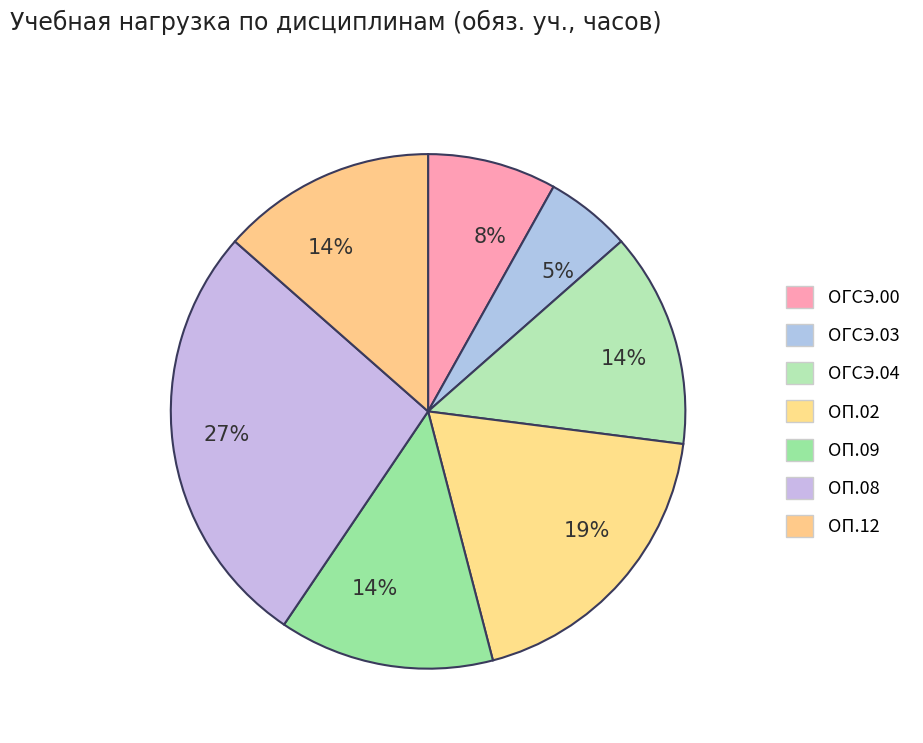

Count the number of slices in the pie.

7